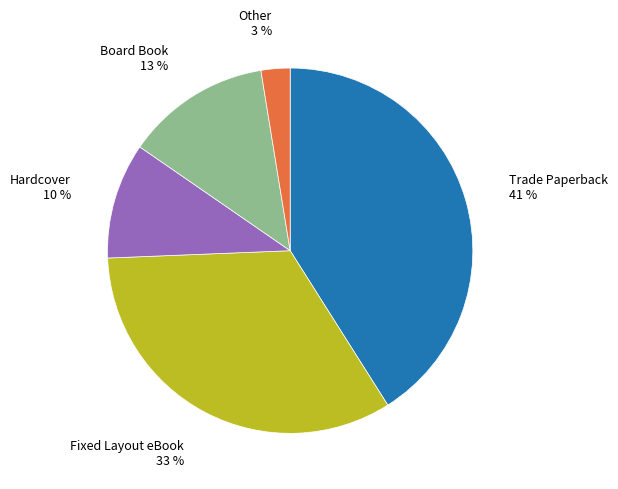

How many segments does this pie chart have?

5